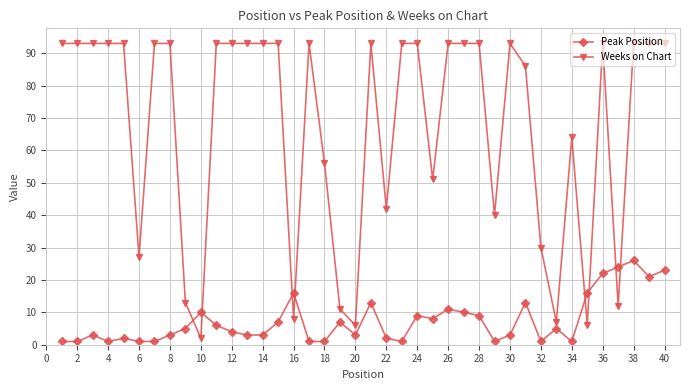

What is the difference between the maximum and minimum values in the Peak Position series?

25